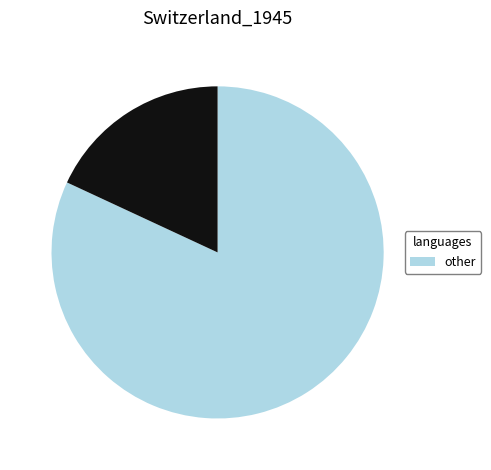

Does any single category account for the majority?

Yes